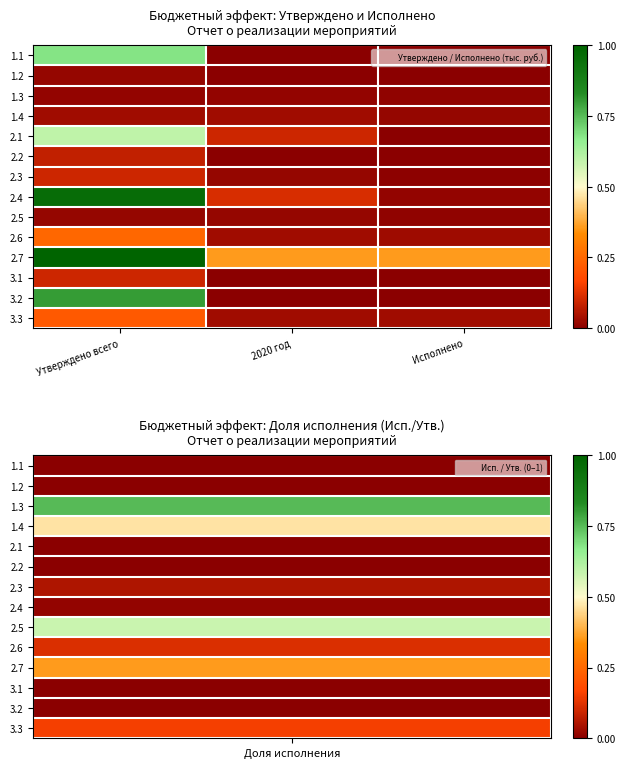

What is the total value across all series at Утверждено всего?

4.9